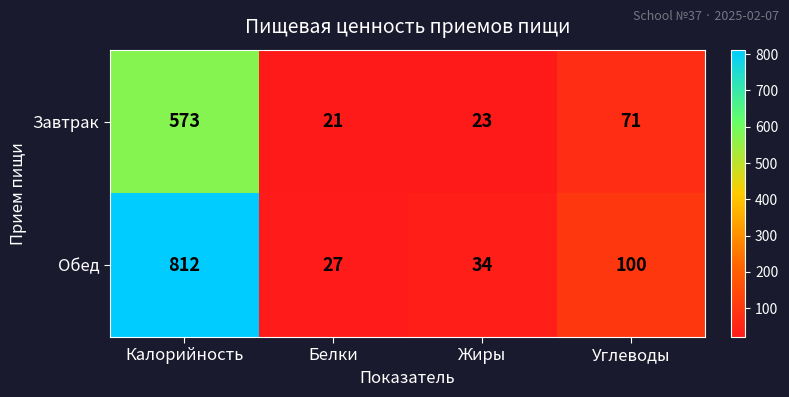

Which label corresponds to the largest value in the chart?

Калорийность